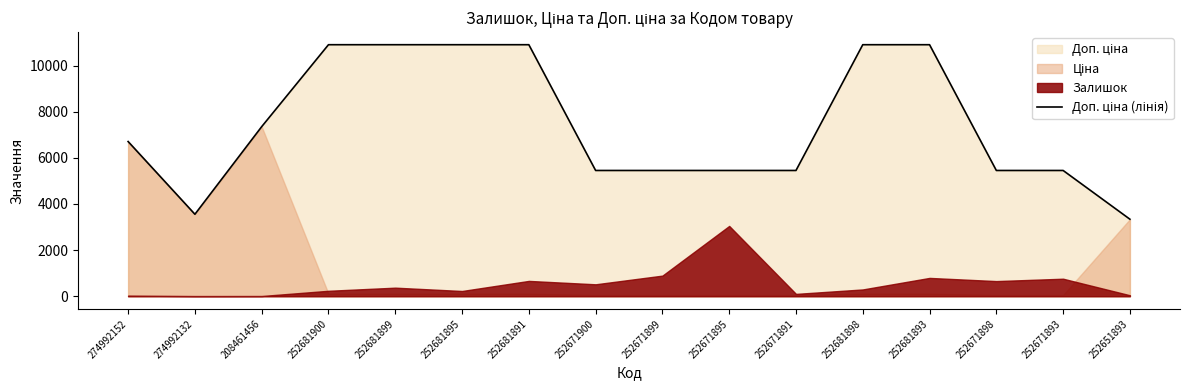

What is the average value?

7442.5